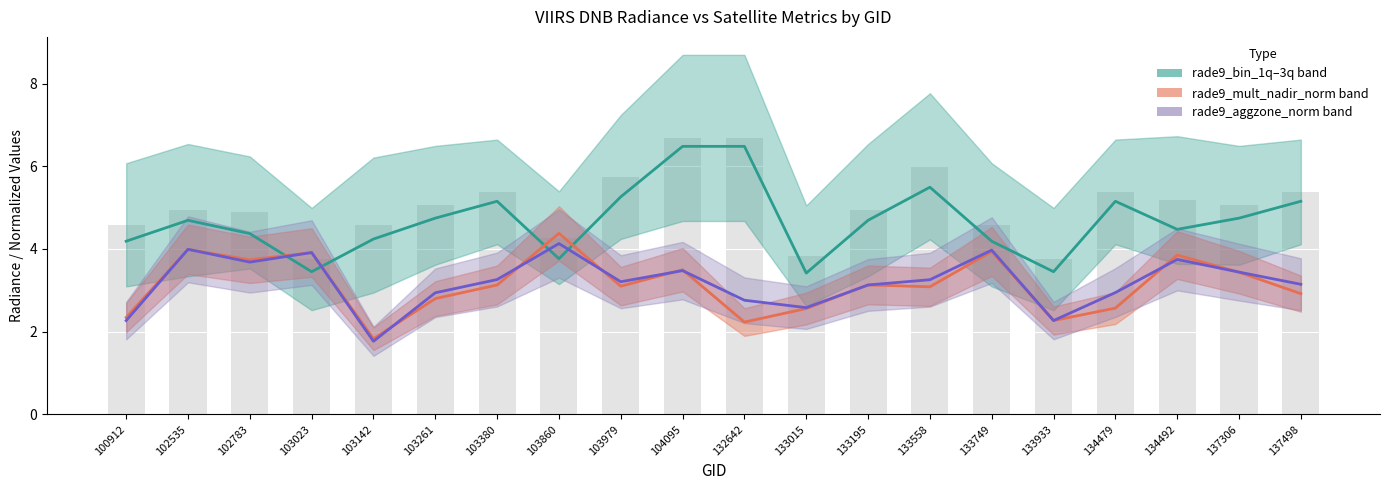

Are the bars horizontal?

No